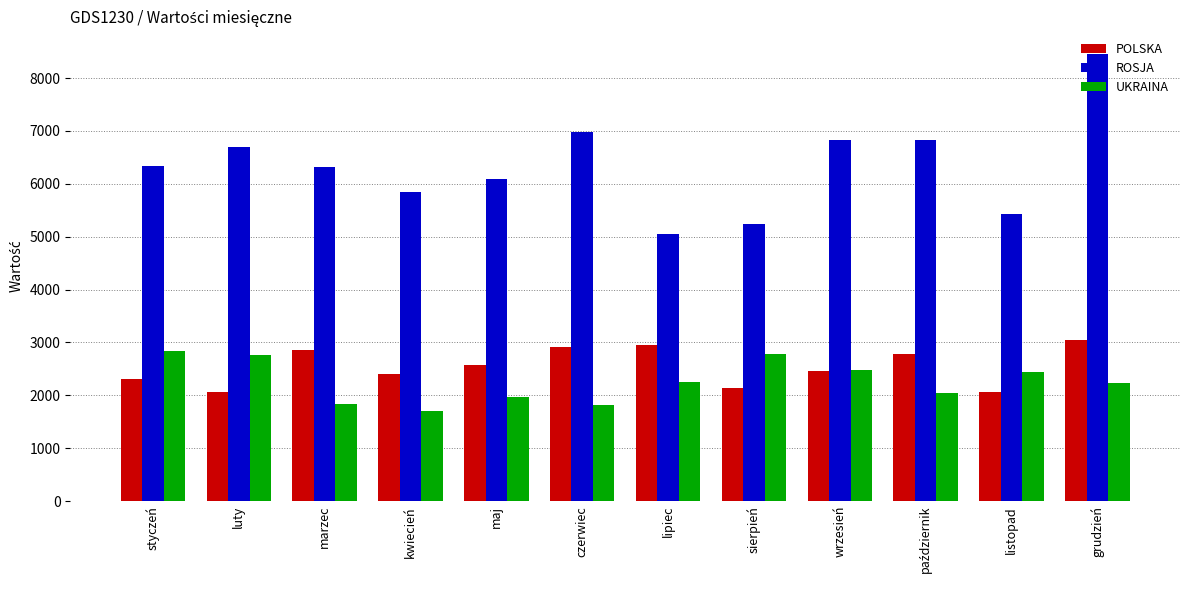

Which series changed the most between wrzesień and listopad?

ROSJA